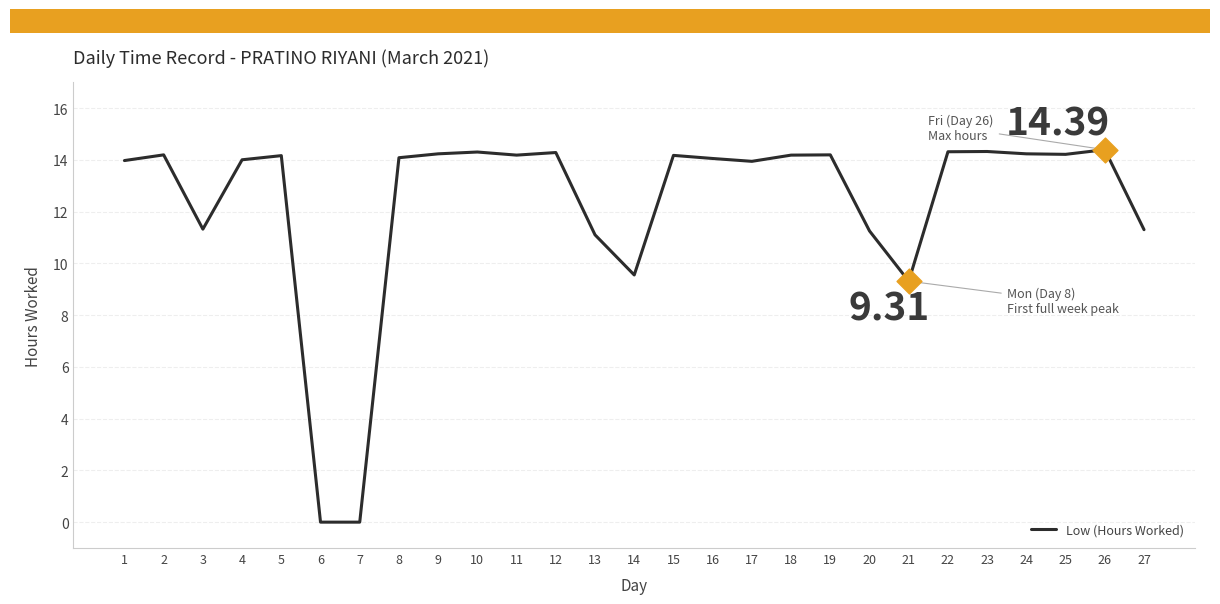

What is the change in value from 11 to 17?

-0.2